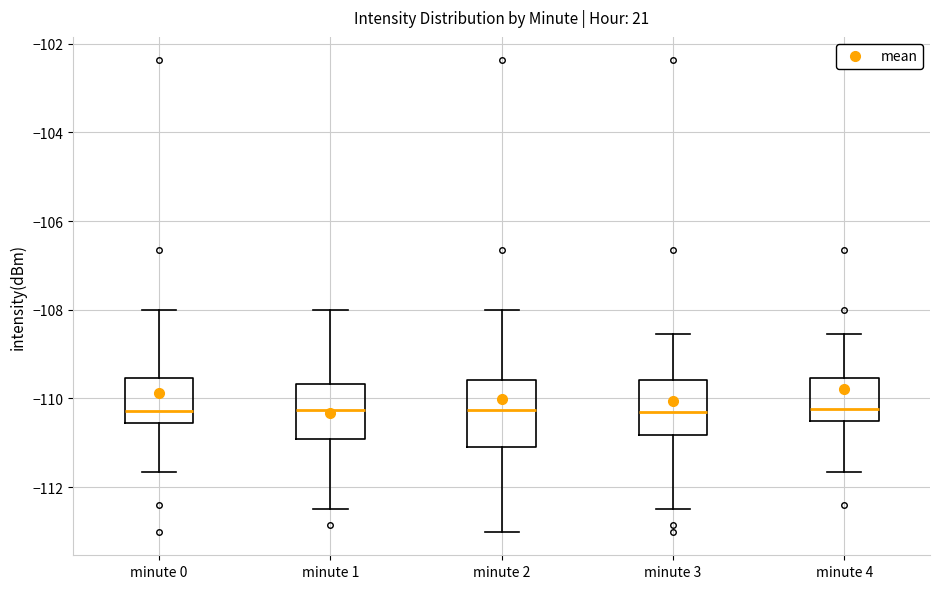

Reading left to right, read every box against the y-axis: the position of its median line, the range the box covers, and the ends of its whiskers. The values are not printed on the chart, so give them approximately, as read against the axis.

minute 0: median -110.2, box -110.6 to -109.6, whiskers -111.6 to -108.0
minute 1: median -110.2, box -111.0 to -109.6, whiskers -112.4 to -108.0
minute 2: median -110.2, box -111.2 to -109.6, whiskers -113.0 to -108.0
minute 3: median -110.4, box -110.8 to -109.6, whiskers -112.4 to -108.6
minute 4: median -110.2, box -110.4 to -109.6, whiskers -111.6 to -108.6